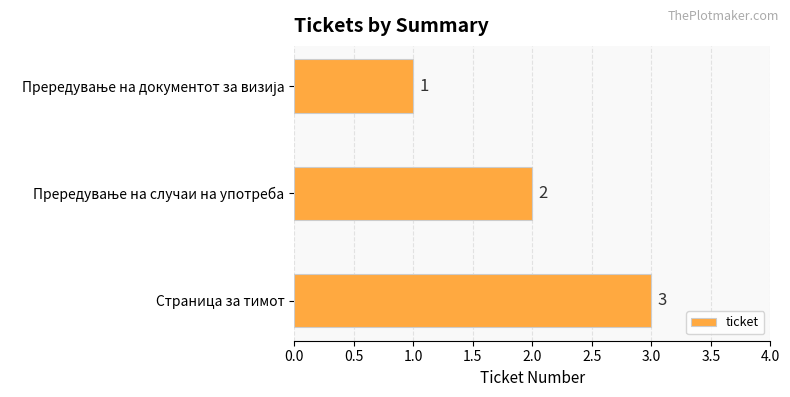

What is the greatest value displayed?

3